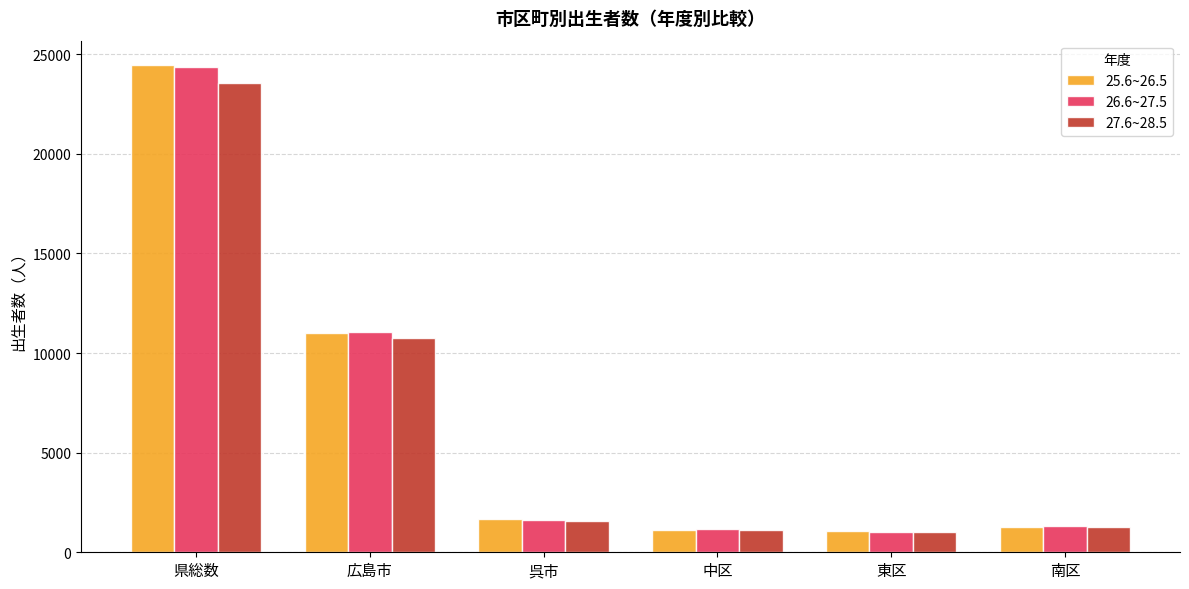

Which series has the widest spread of values?

25.6~26.5